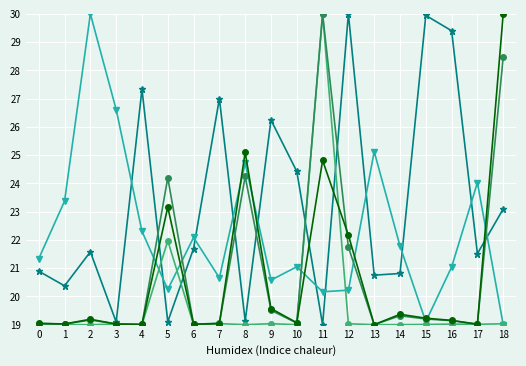

What is the greatest value displayed?

30.0